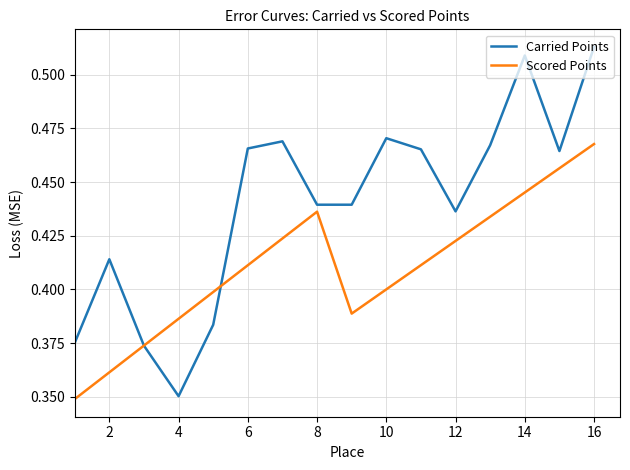

Which series has the widest spread of values?

Carried Points